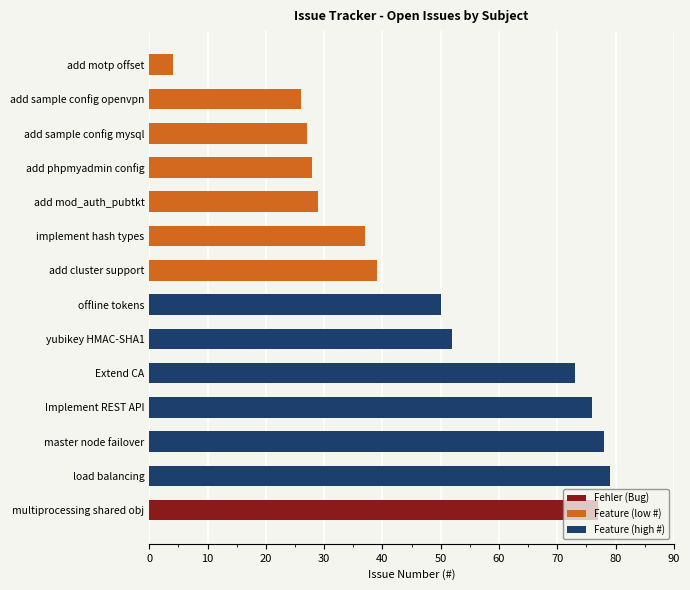

Are the bars grouped side by side (vs. stacked)?

No